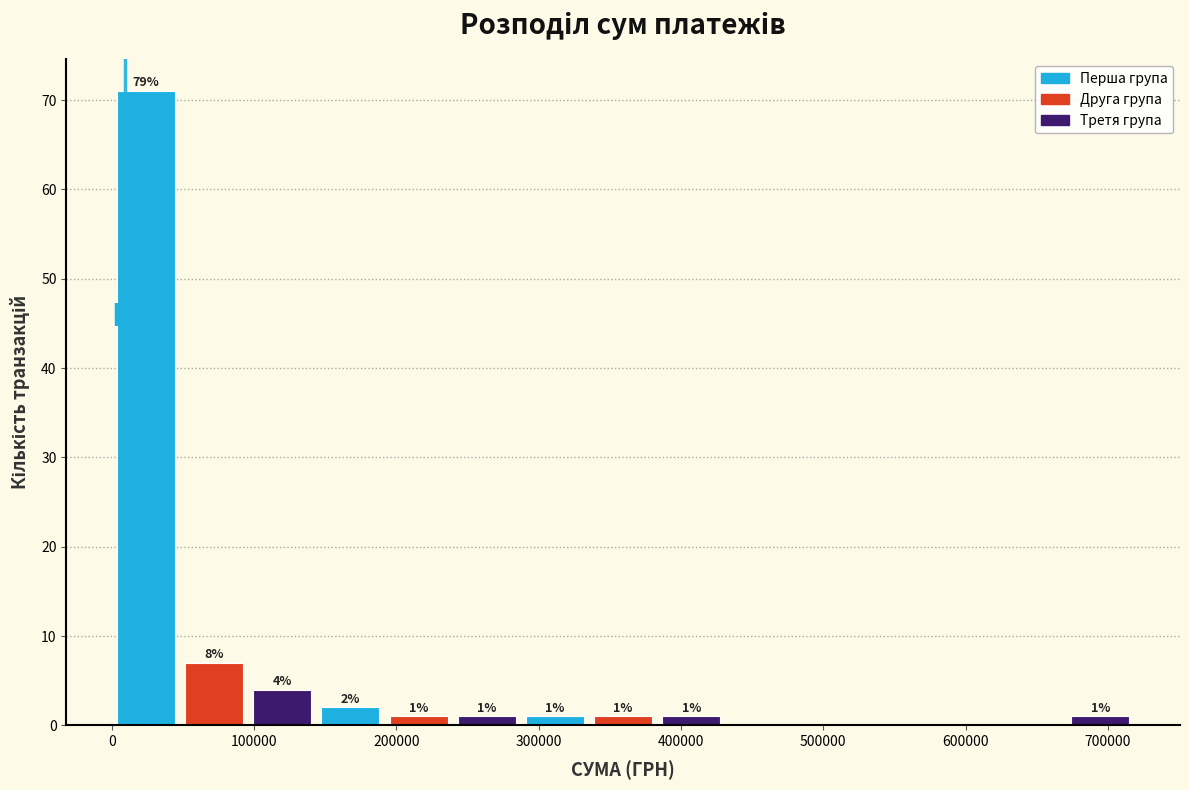

Over which range of the x-axis is the bar tallest?

0 to 50000